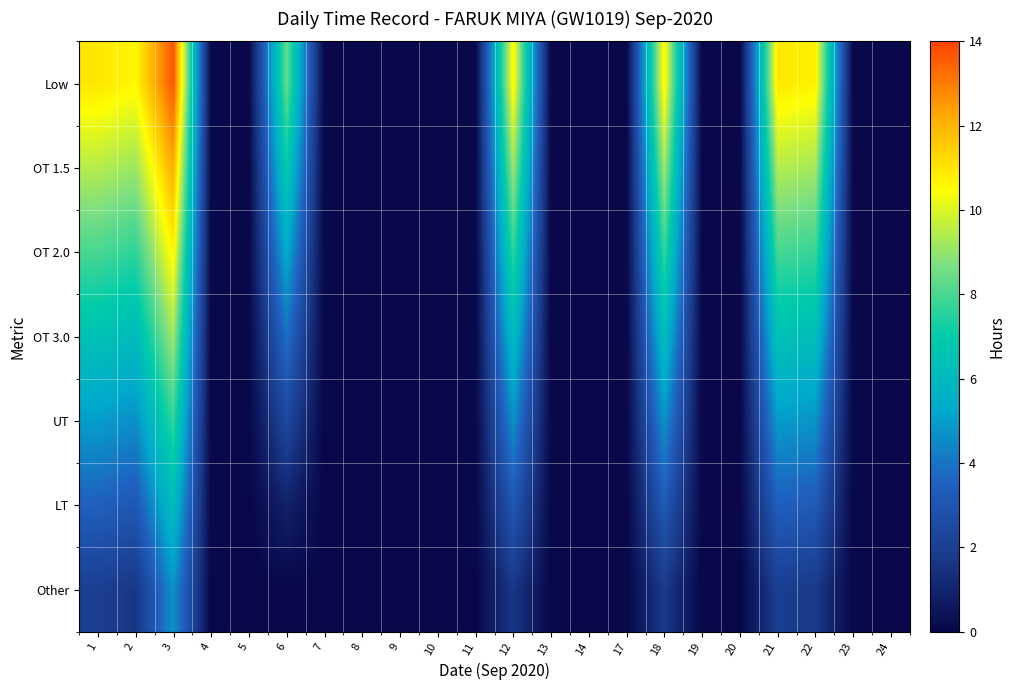

Which series changed the most between 5 and 12?

Low